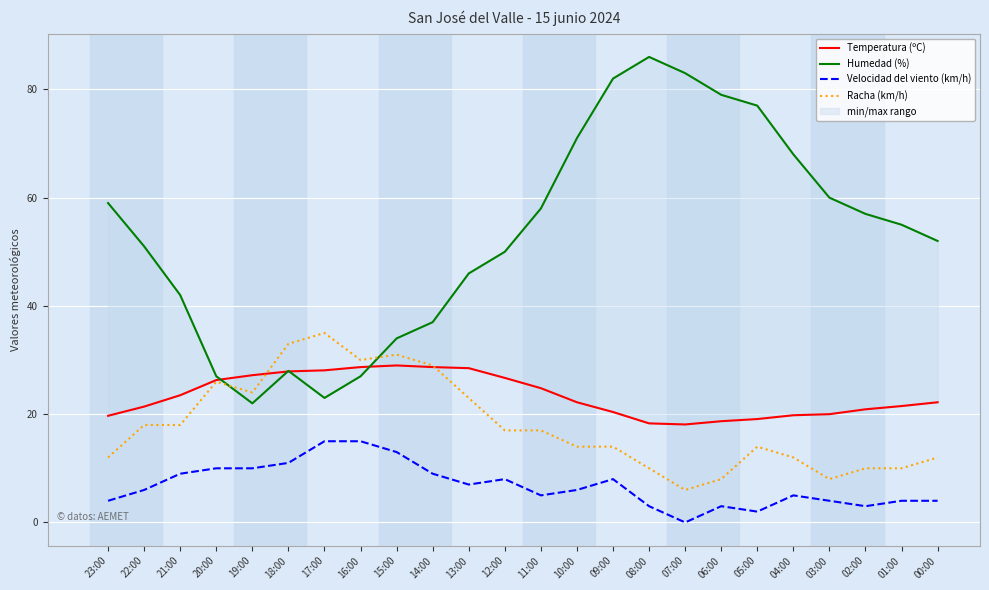

What is the total value across all series at 15:00?

107.0